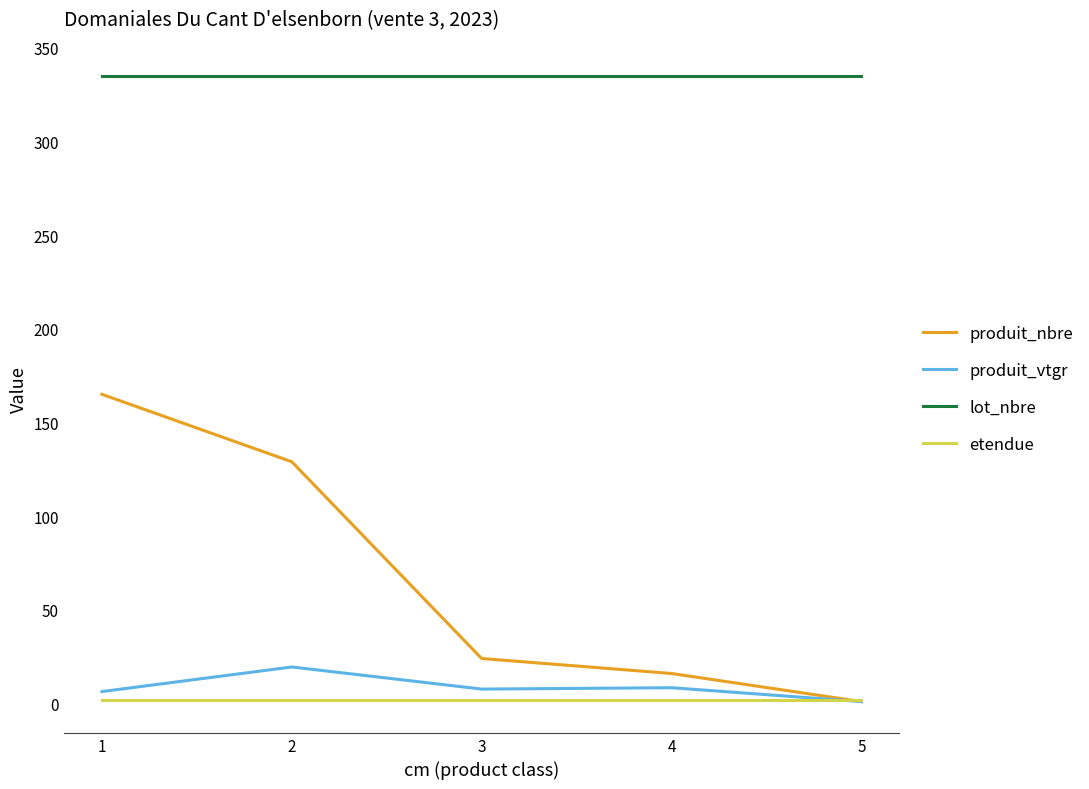

Rank the series by their maximum value, from lowest to highest.

etendue, produit_vtgr, produit_nbre, lot_nbre